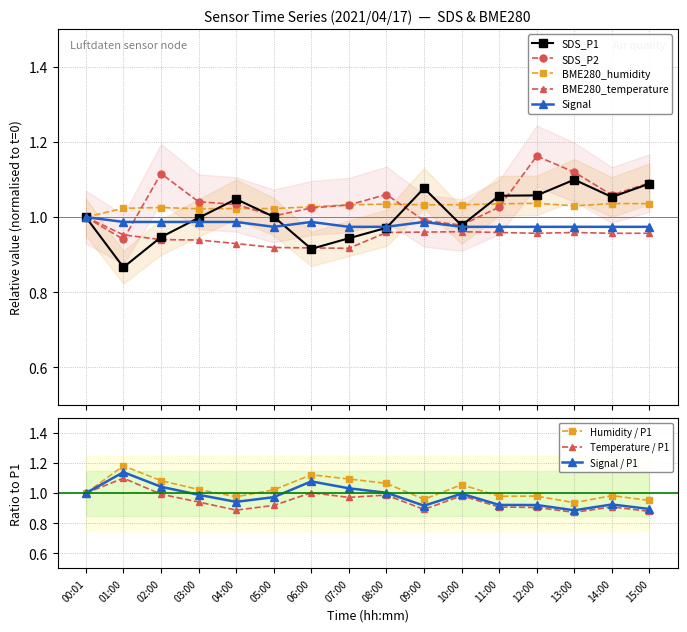

Which series has the largest total across all categories?

SDS_P2